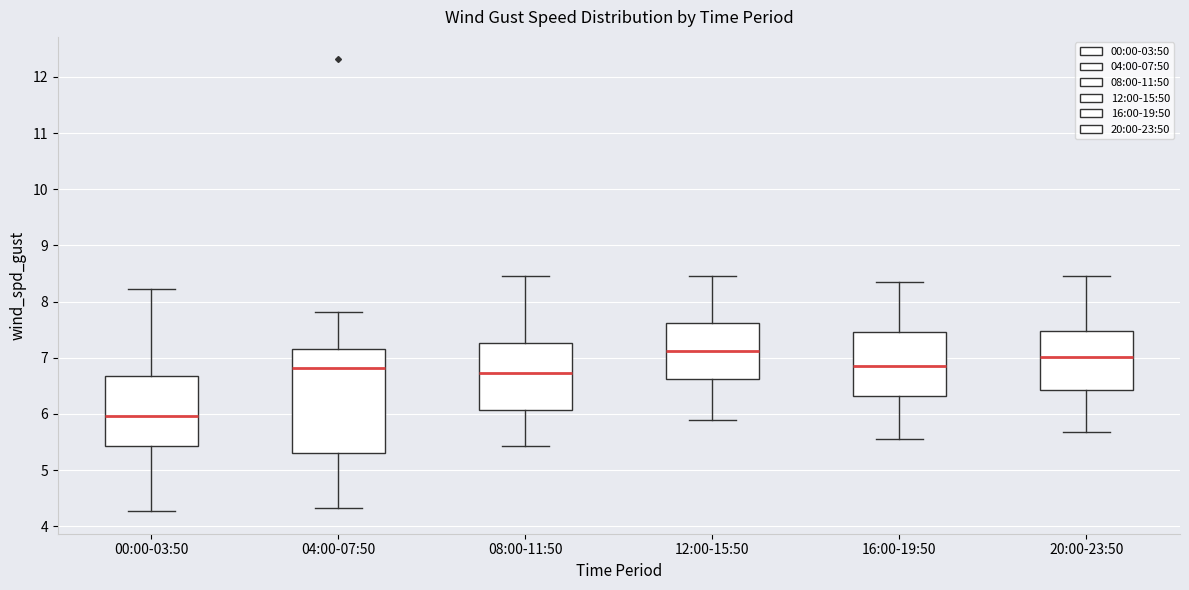

Where does the median line of the box for 04:00-07:50 sit on the y-axis? The values are not printed on the chart, so give them approximately, as read against the axis.

6.8